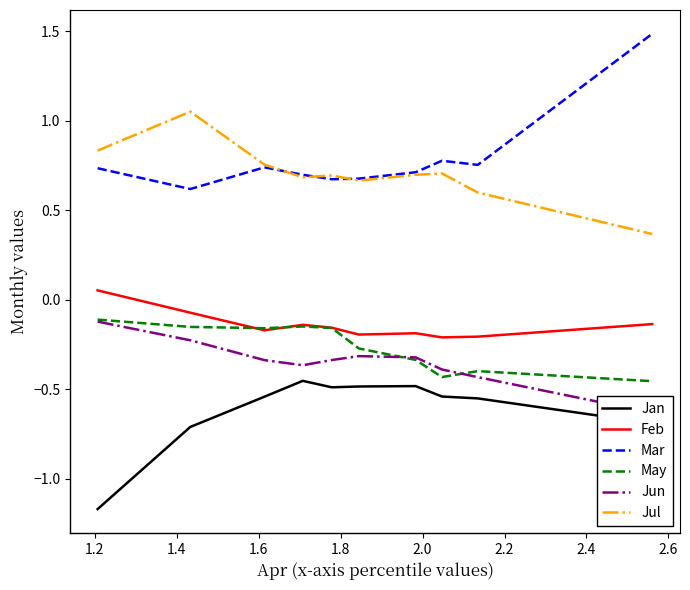

List the series in order of their peak value, highest first.

Mar, Jul, Feb, May, Jun, Jan